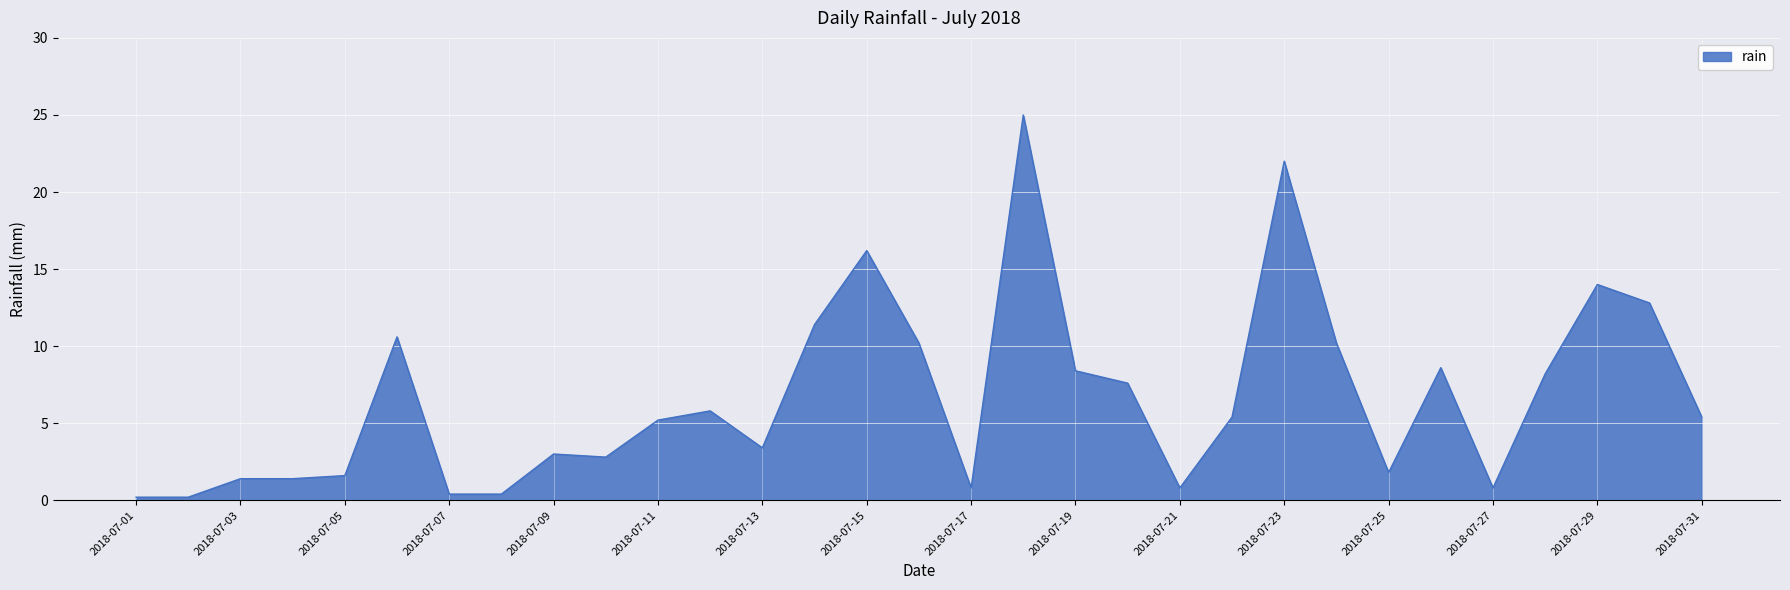

Does the chart have visible grid lines?

Yes